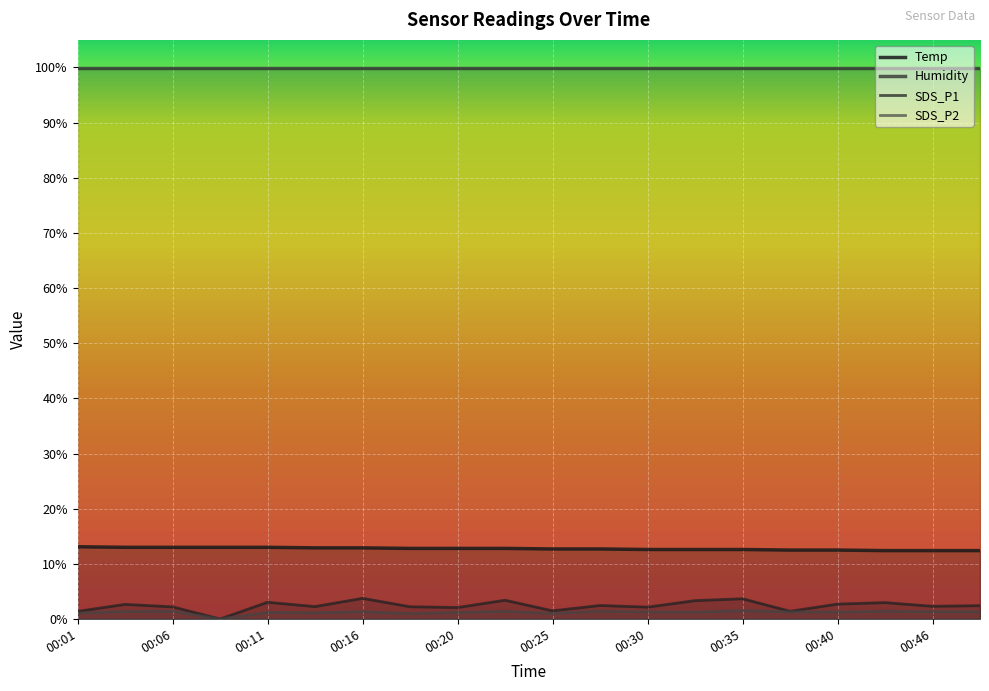

True or false: SDS_P2 has a value of 1.2 at 00:33.

True